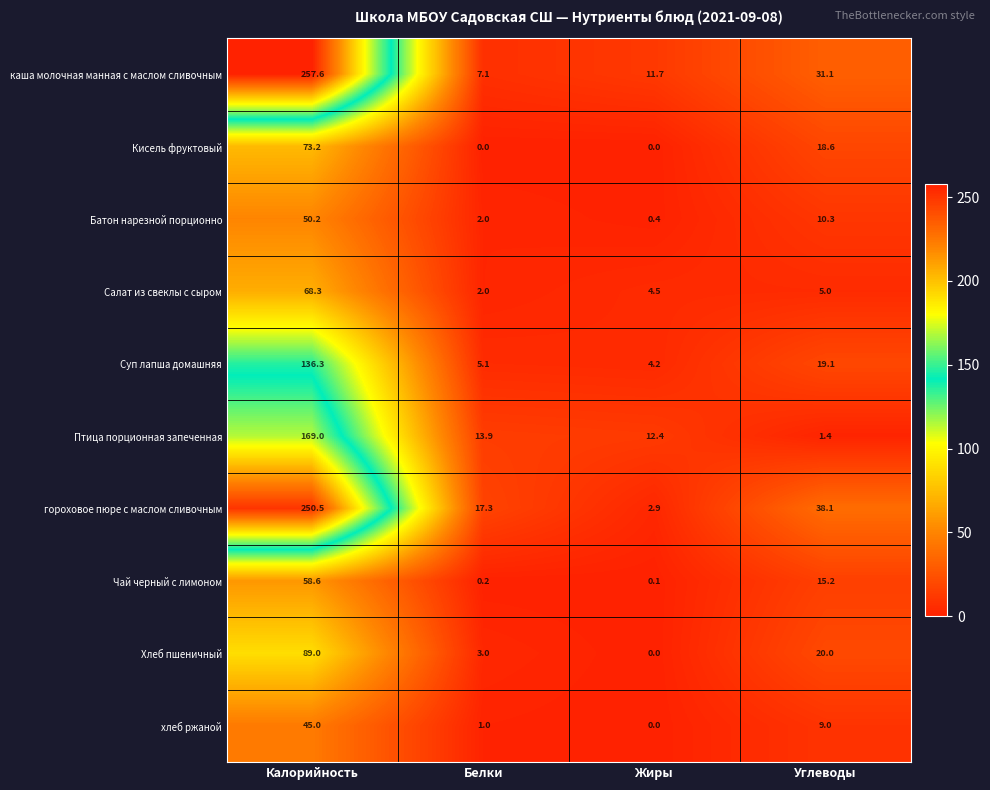

Read the Батон нарезной порционно value at Углеводы.

10.3